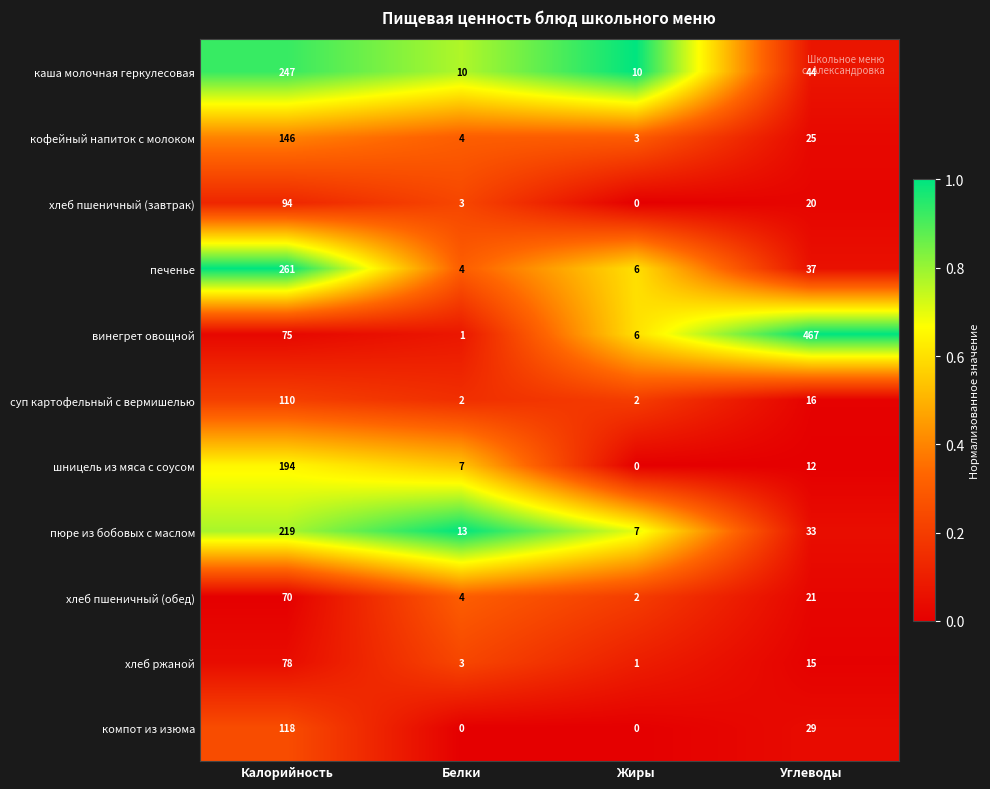

What value does the каша молочная геркулесовая series have at Углеводы, to the nearest 5?

45